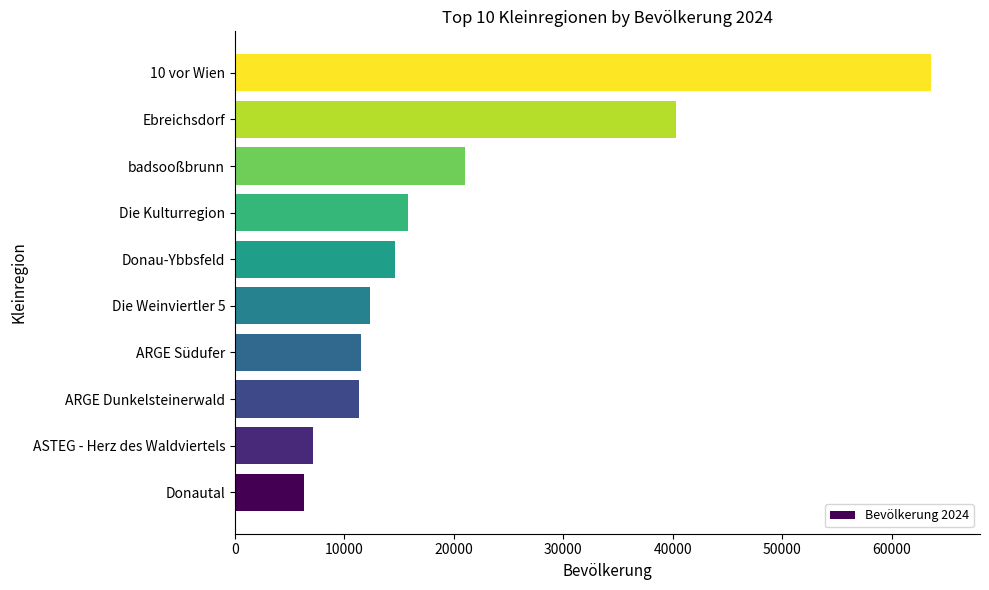

What is the difference between the values at ASTEG - Herz des Waldviertels and ARGE Südufer?

4330